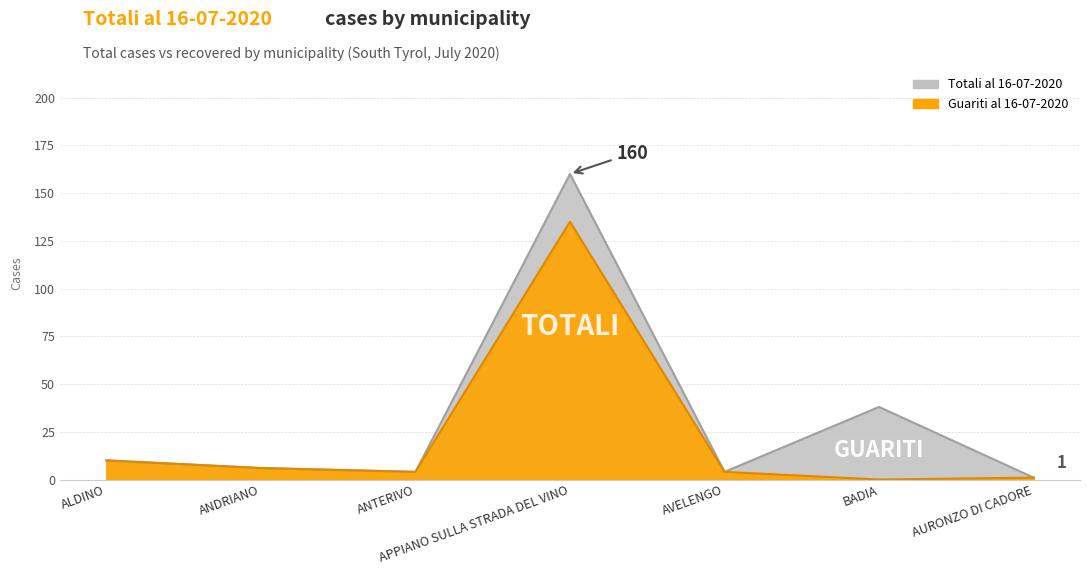

What is the ratio of the value at BADIA to the value at ANTERIVO?

9.5